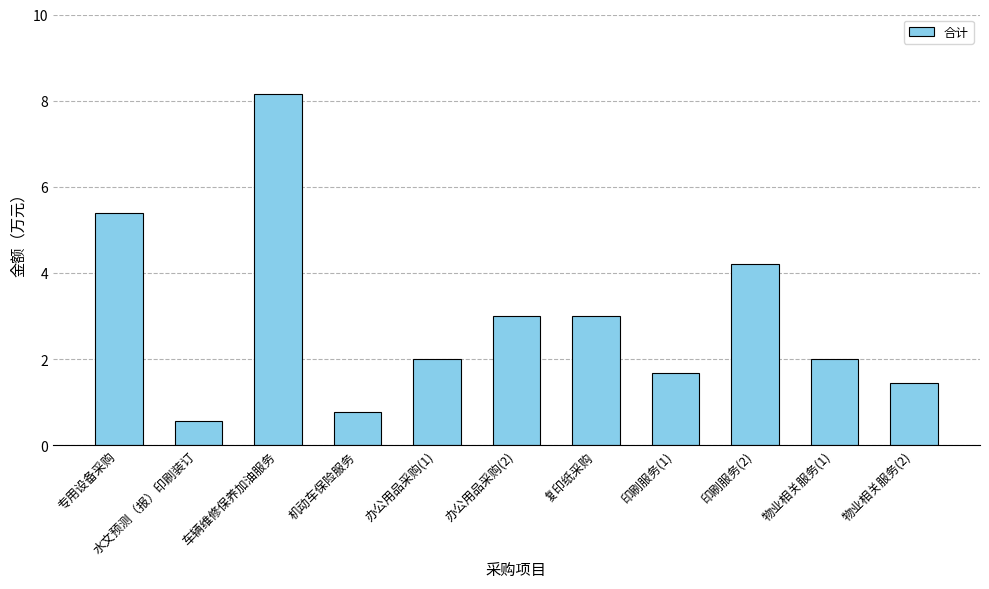

What is the sum of all values?

32.2